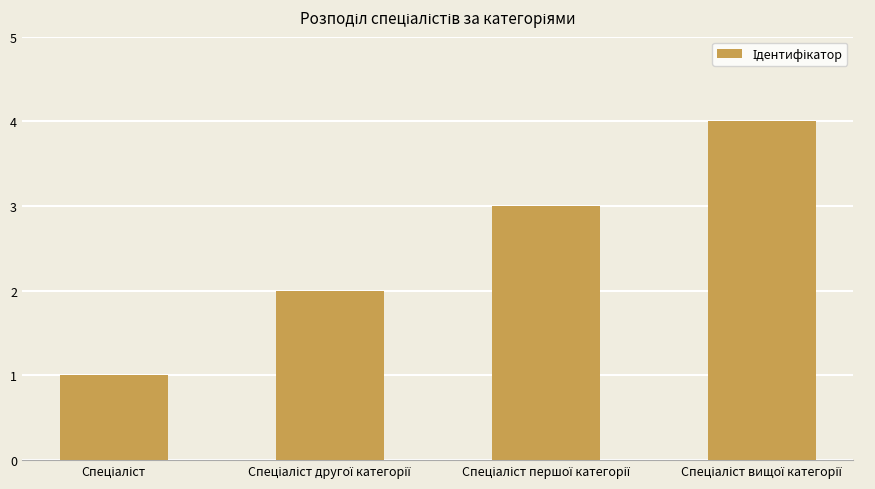

What is the sum of all values?

10